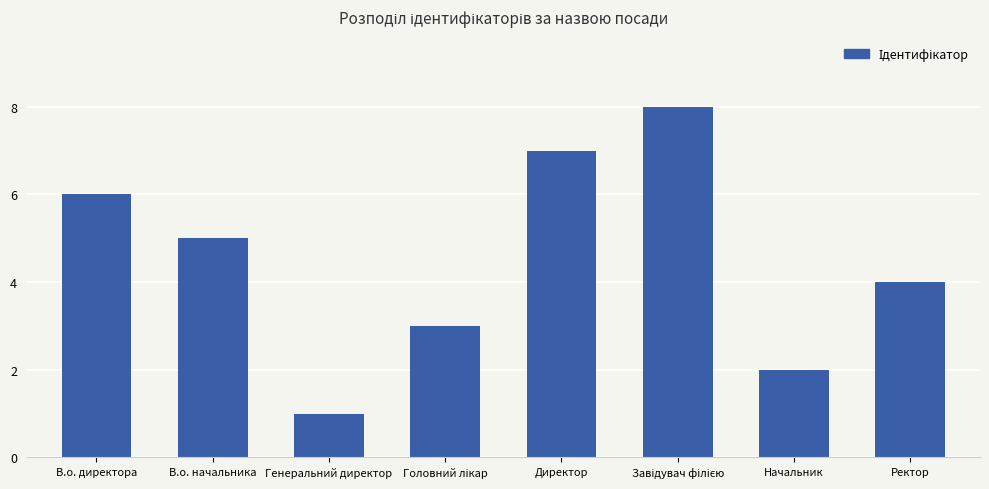

At which label is the value closest to 4?

Ректор